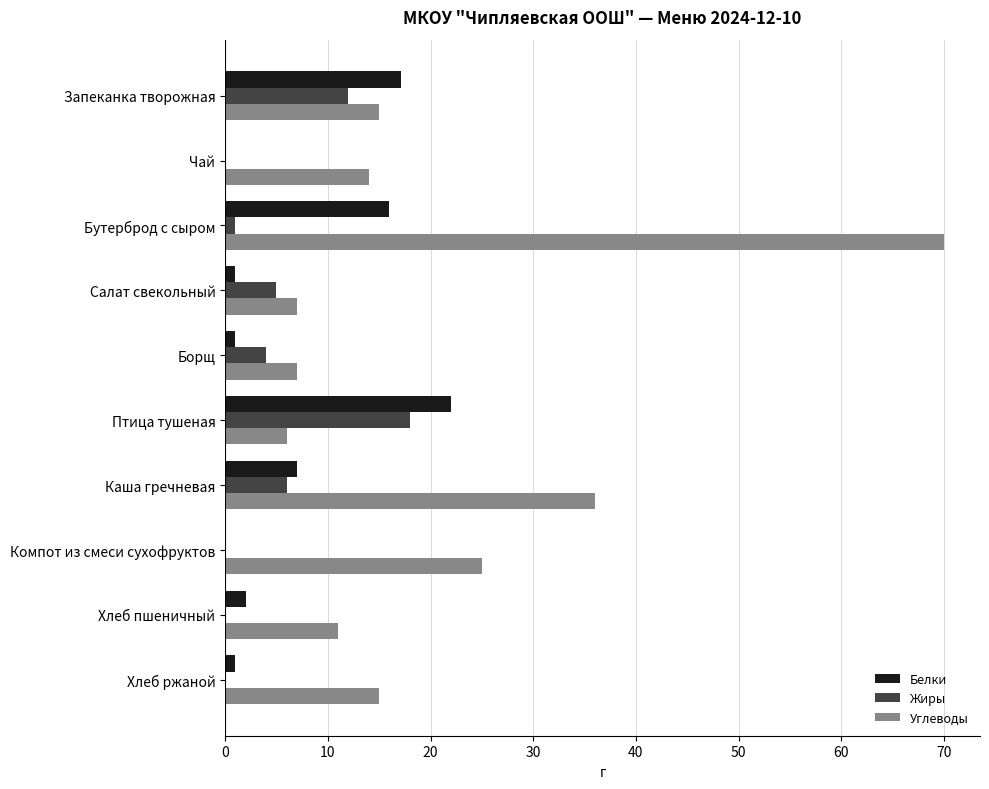

What is the sum of all Белки values?

67.1